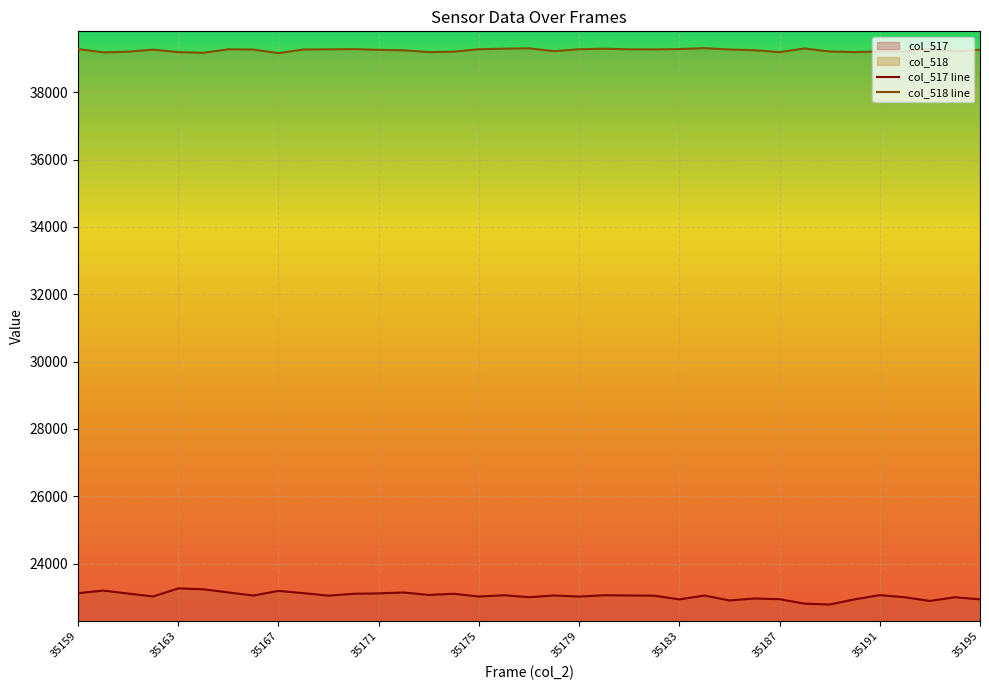

How many values in the col_518 line series exceed 39263?

18